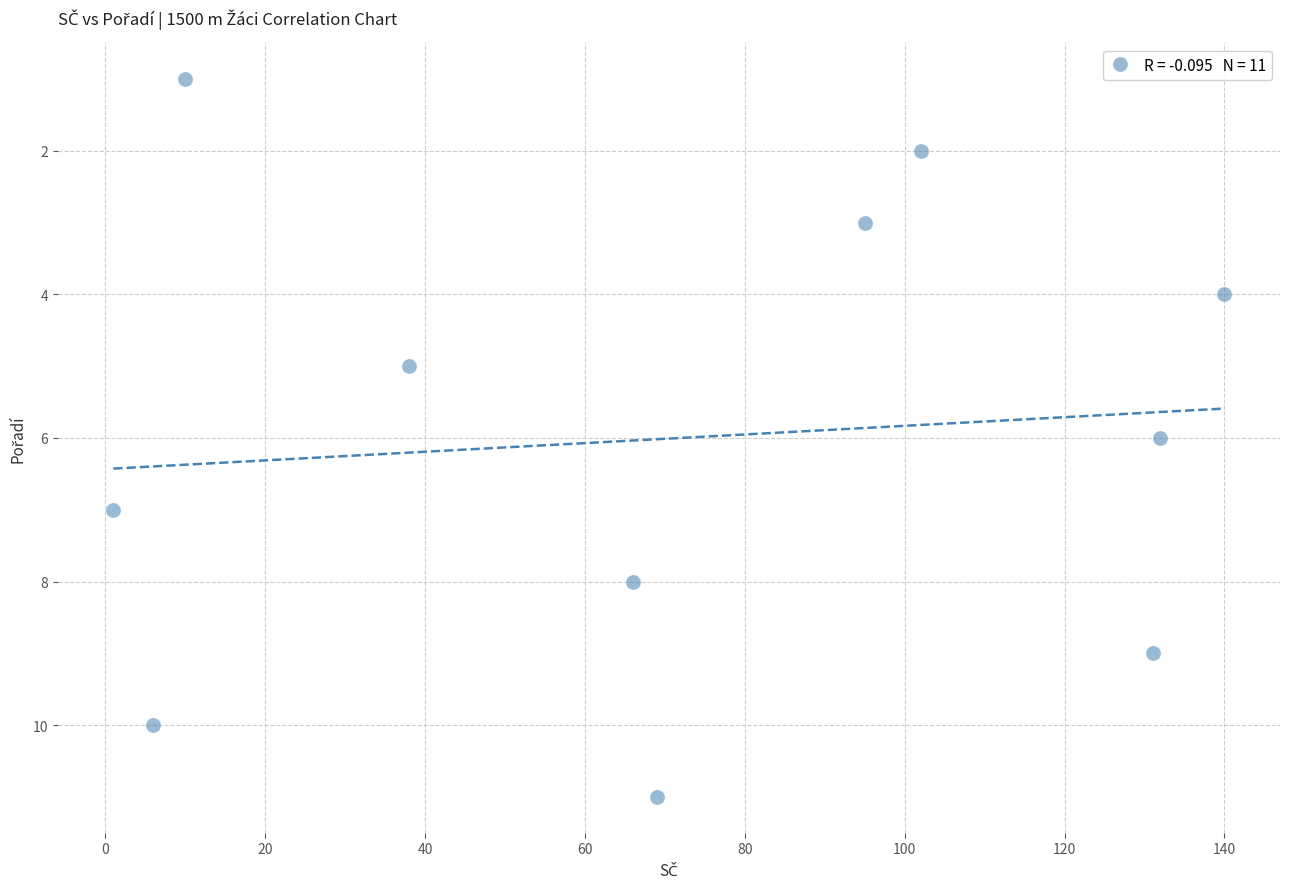

What is the average X value?

72